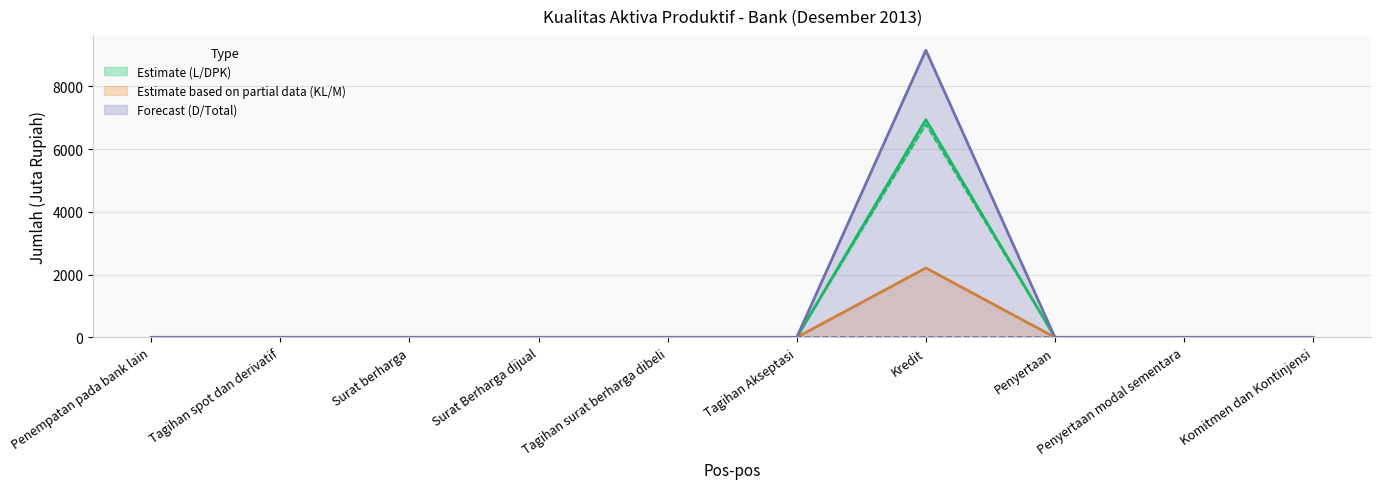

How many distinct data groups are displayed?

6